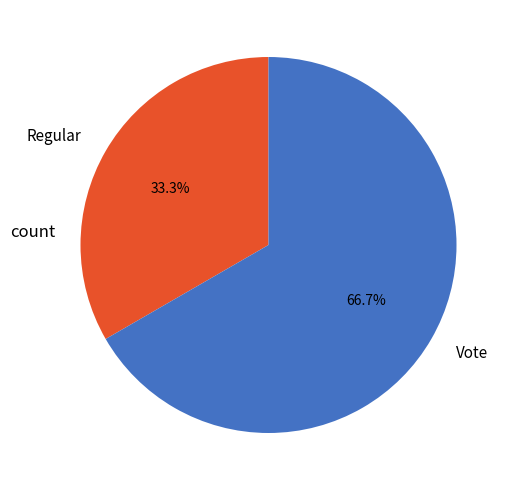

To the nearest percent, what is the average slice percentage?

50%